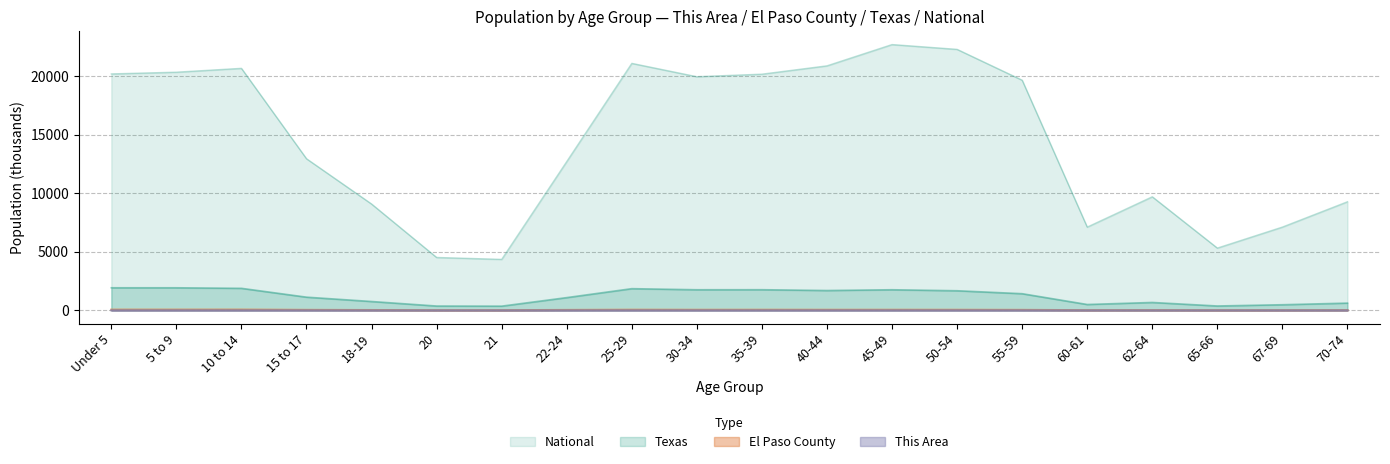

What is the label of the 7th point from the right?

50-54